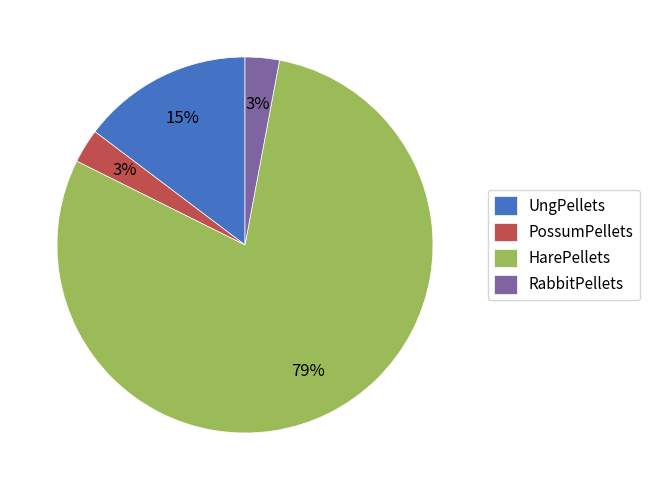

Does any single category account for the majority?

Yes